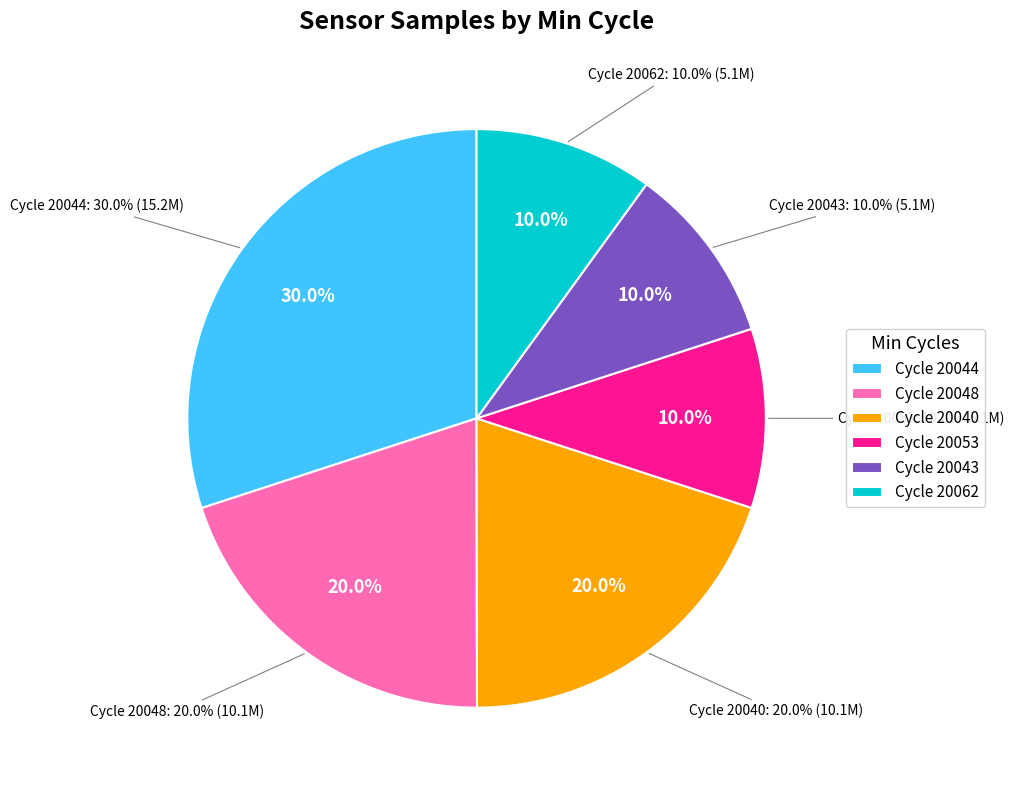

Is 20048 the majority of the pie?

No